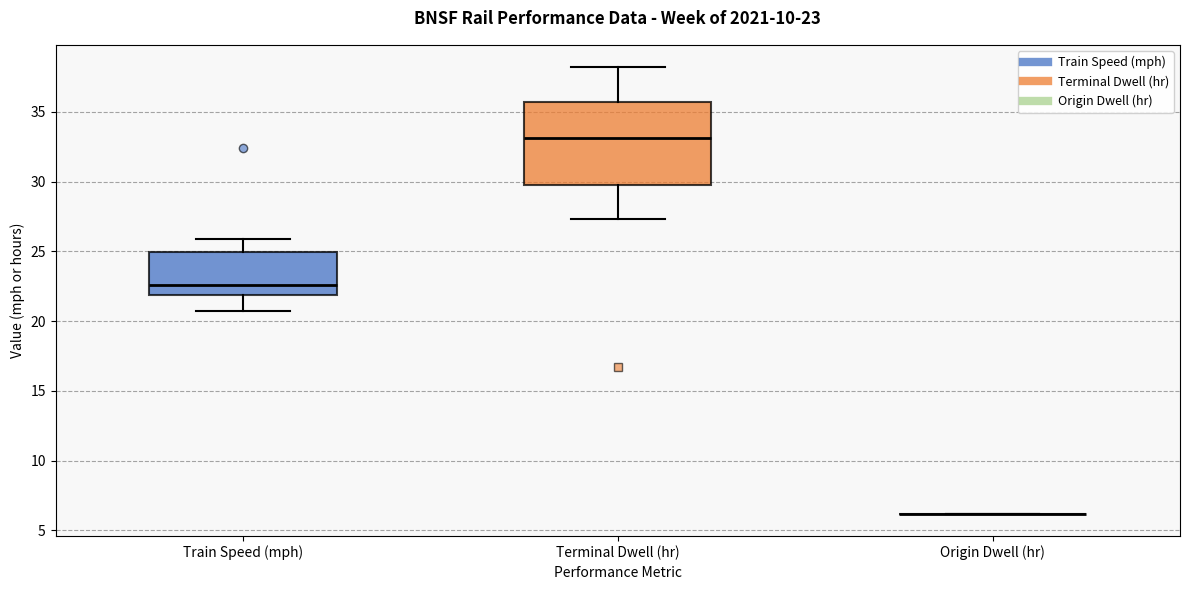

Comparing the boxes themselves (not the whiskers), which one is the tallest?

Terminal Dwell (hr)